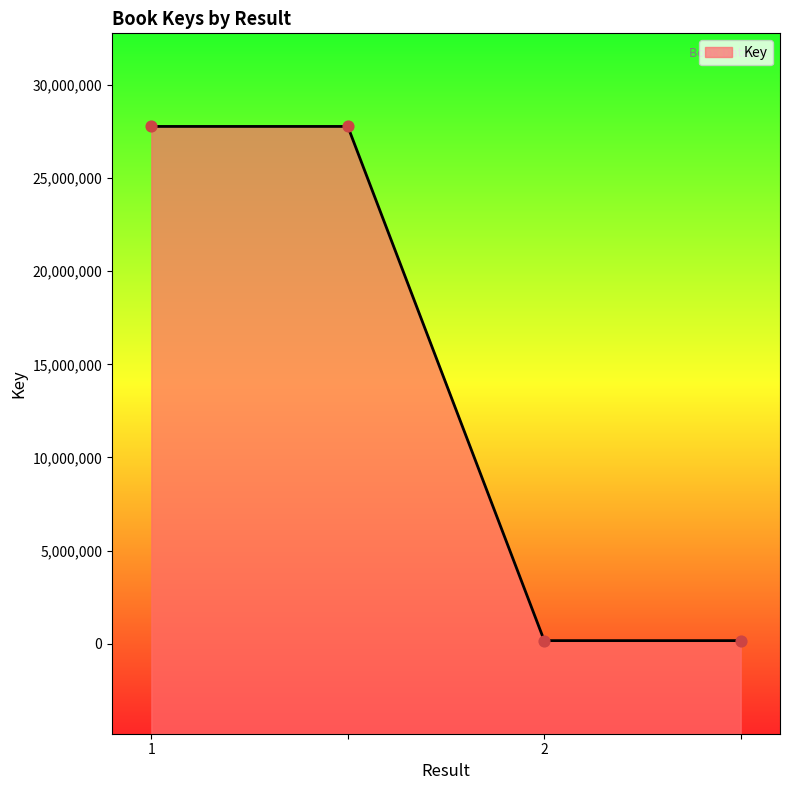

Between 1 and 2, which is larger?

1